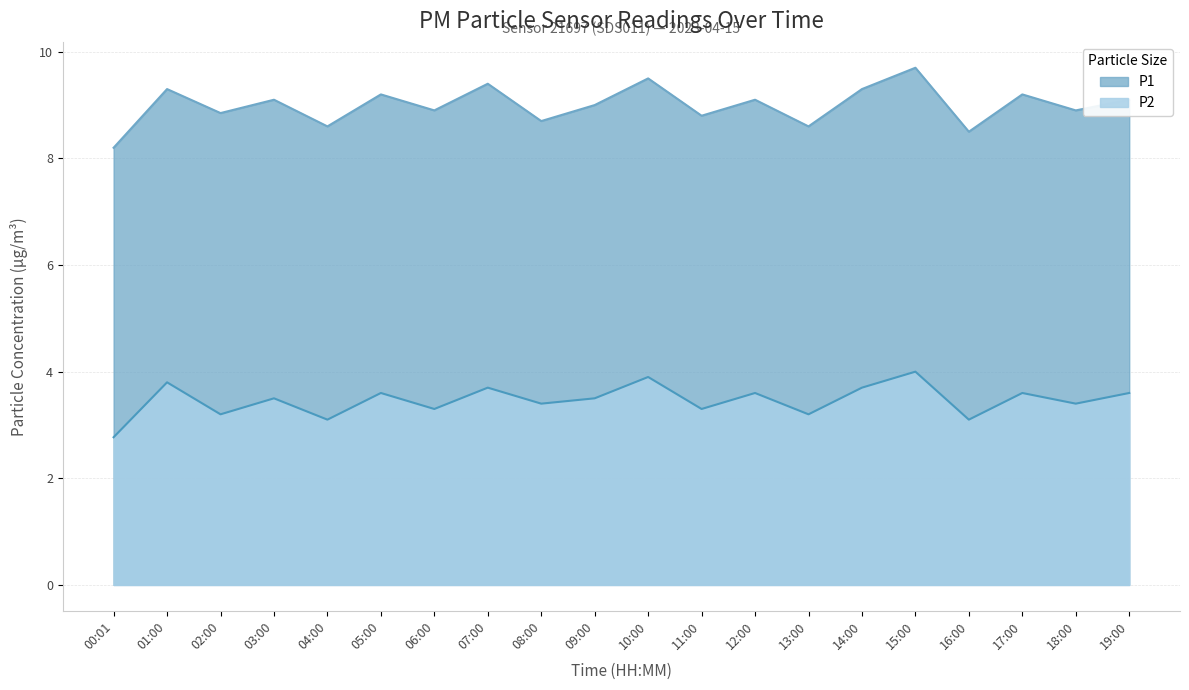

What is the difference between the maximum and minimum values in the P2 series?

1.2